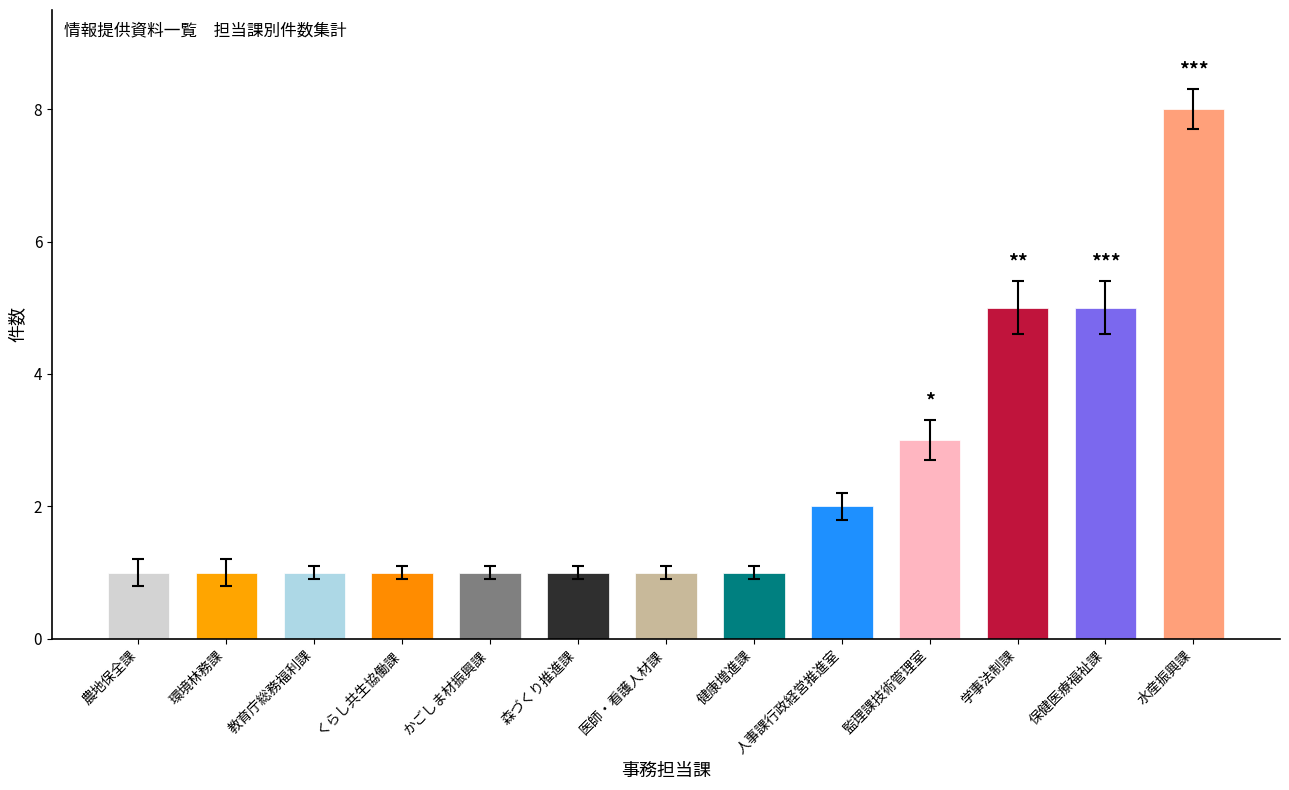

Reading left to right, transcribe all the data shown in this chart.

1	1	1	1	1	1	1	1	2	3	5	5	8